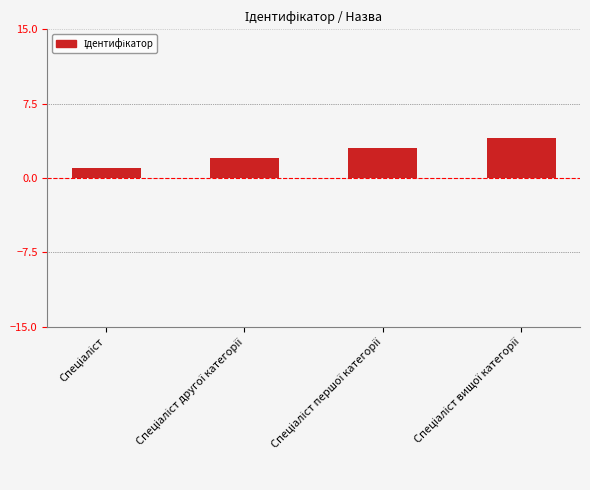

What is the difference between the maximum and minimum values?

3